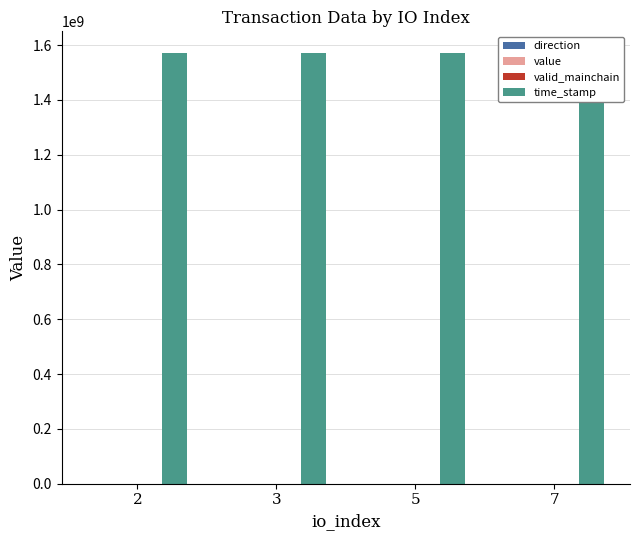

At 2, list the series in order from largest to smallest.

time_stamp, value, valid_mainchain, direction